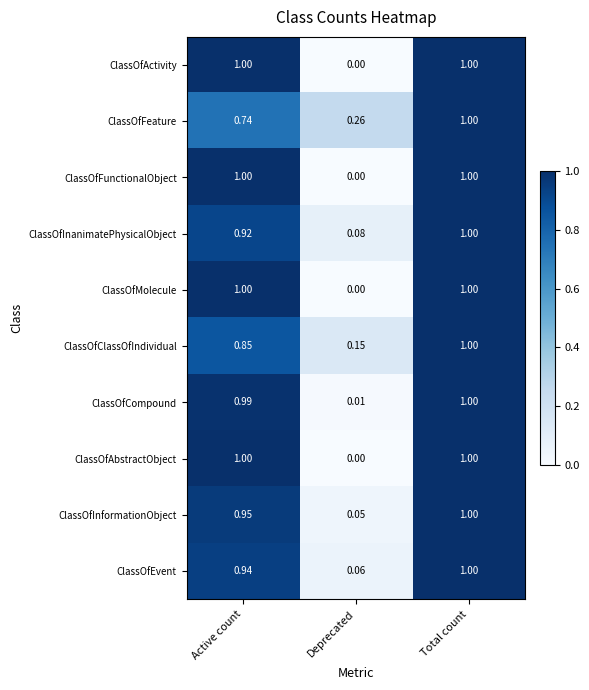

At which category is the sum across all series the highest?

Total count